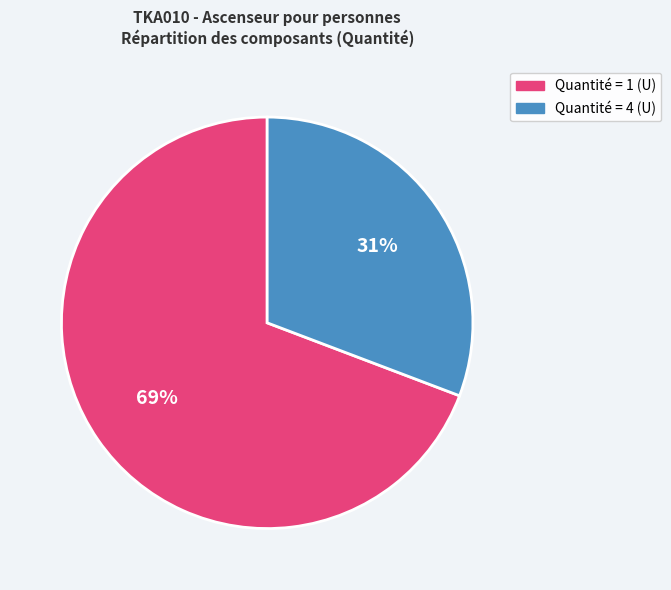

Is there any slice that represents more than half of the pie?

Yes